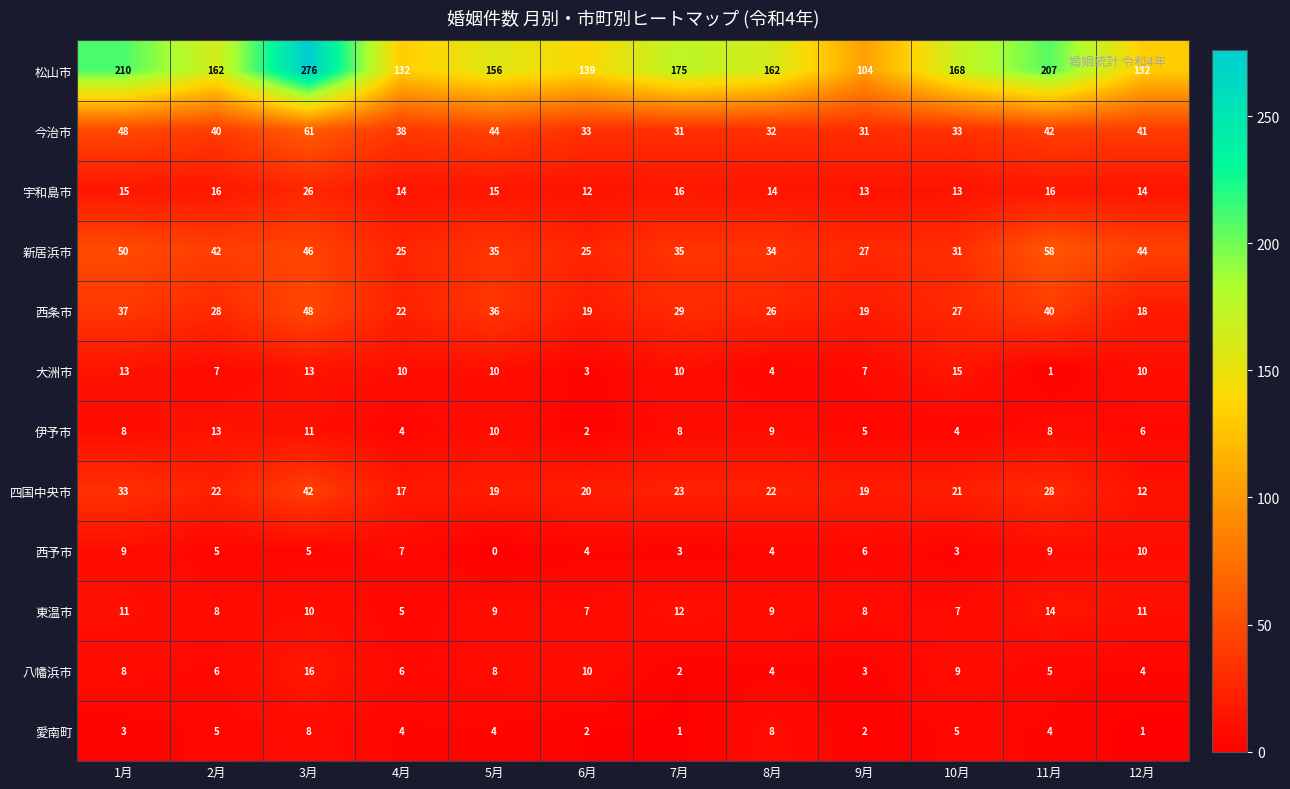

Rank the series by their maximum value, from highest to lowest.

松山市, 今治市, 新居浜市, 西条市, 四国中央市, 宇和島市, 八幡浜市, 大洲市, 東温市, 伊予市, 西予市, 愛南町